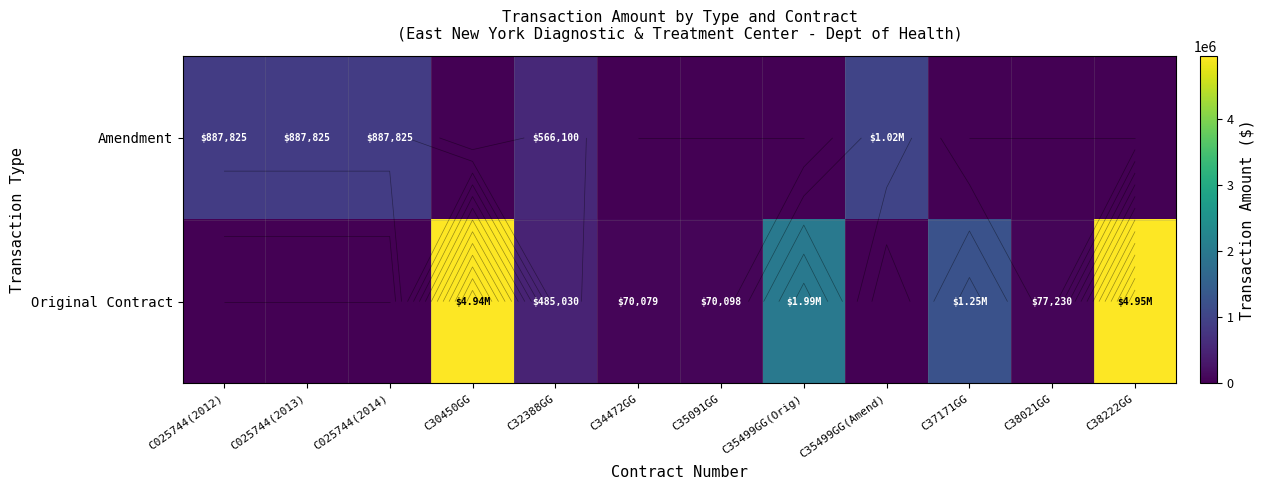

Which series has the largest range (max minus min)?

Original Contract